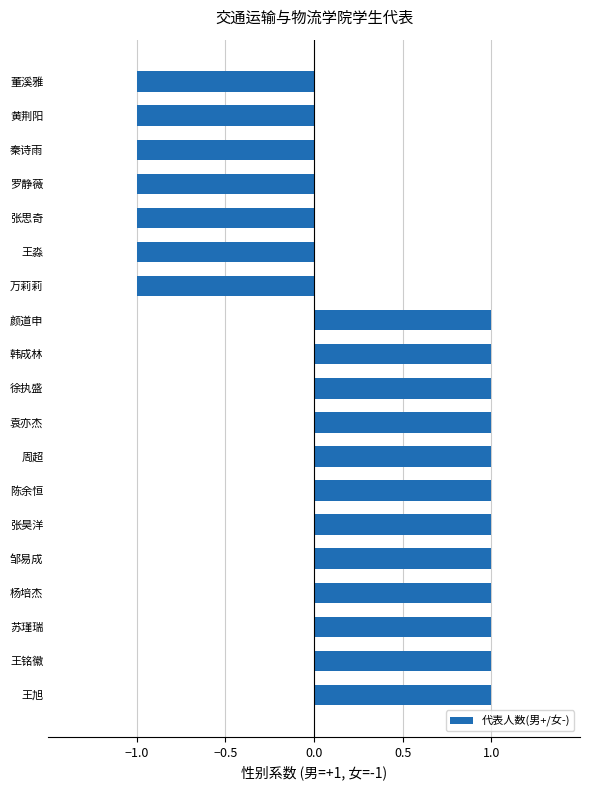

How many bars are there in total?

19